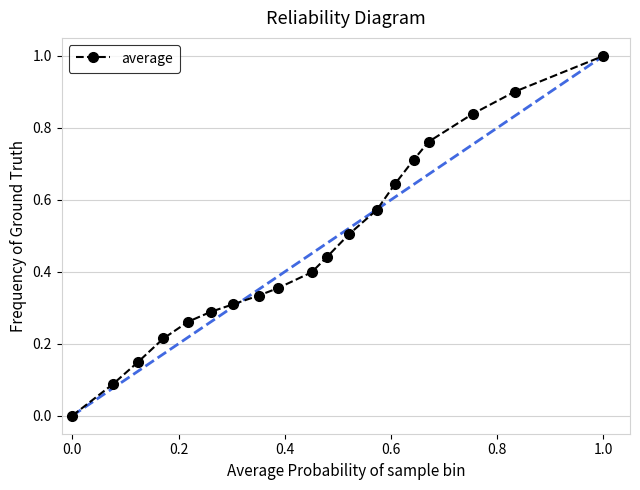

What is the maximum value shown in the chart?

1.0